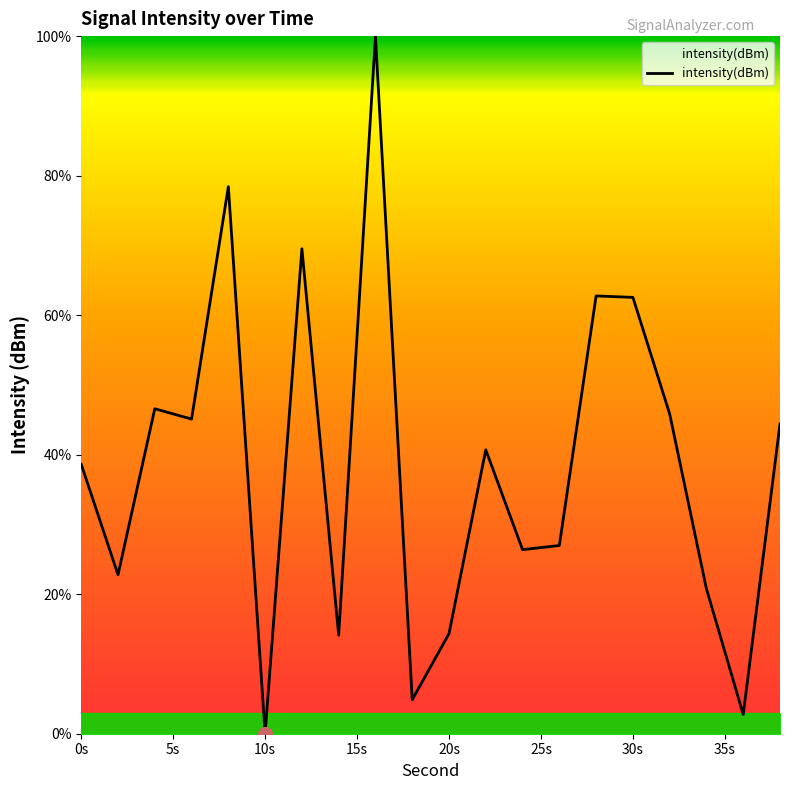

What is the difference between the maximum and minimum values?

100.0